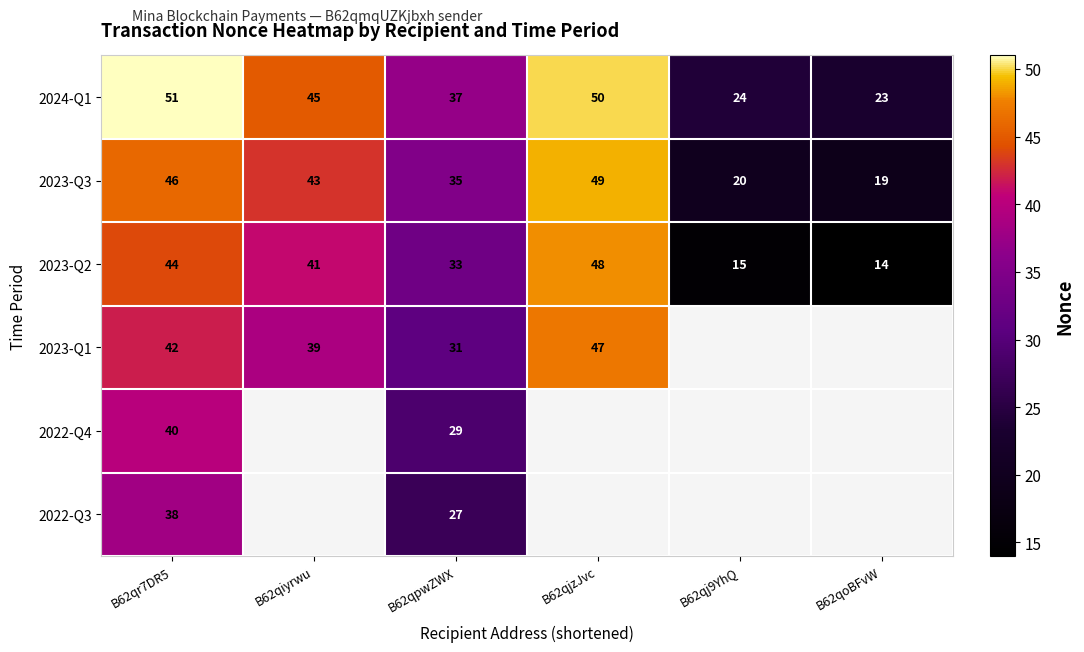

Between B62qiyrwu and B62qr7DR5, which is larger?

B62qr7DR5